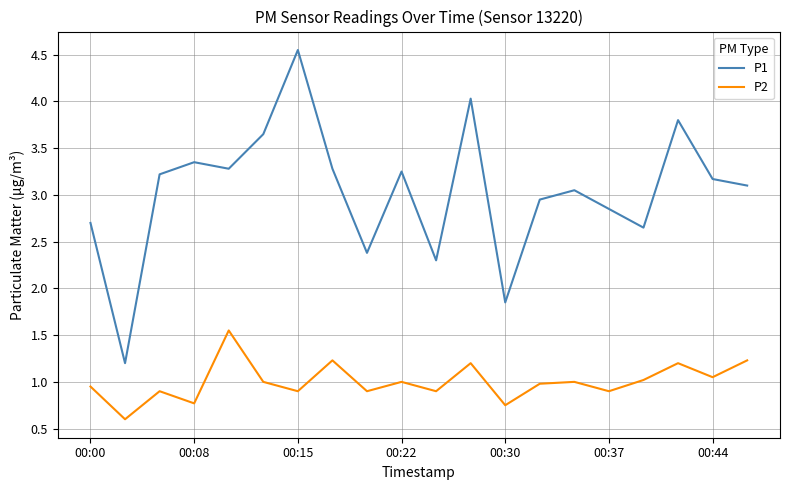

What are all the series names shown in the legend?

P1, P2